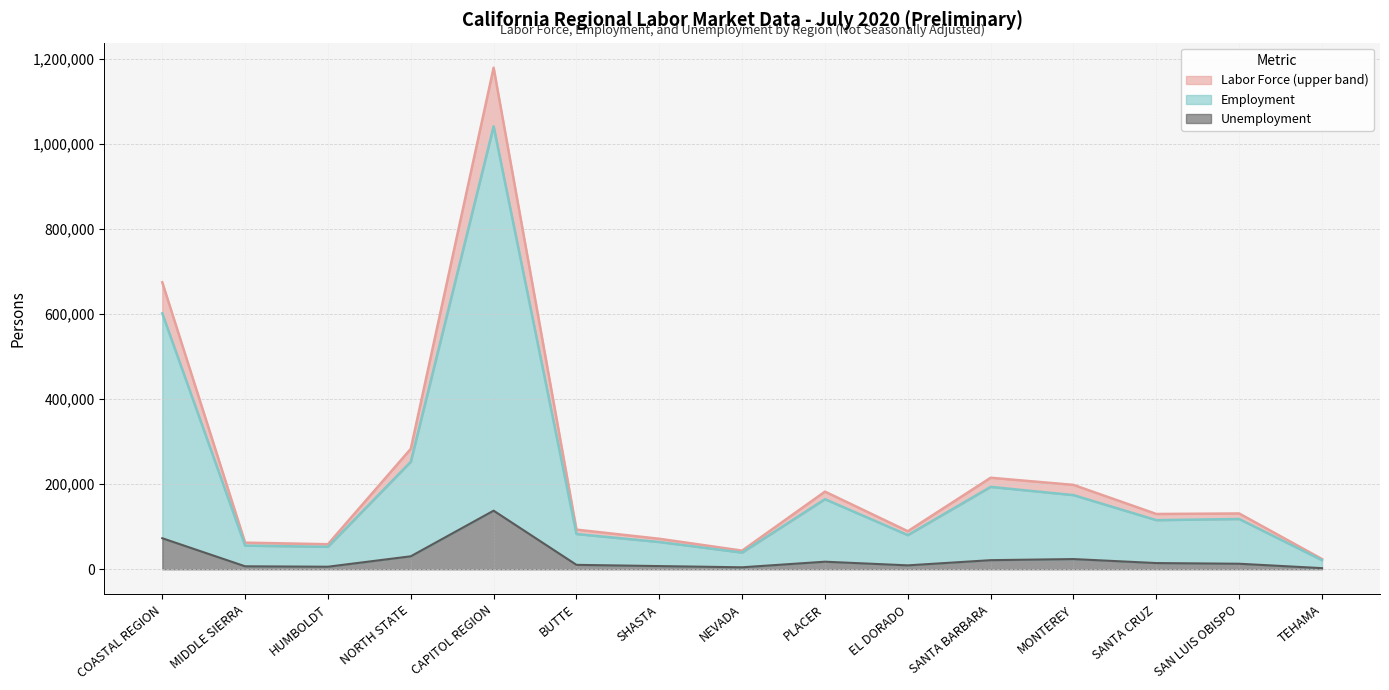

What is the minimum value for Employment?

21400